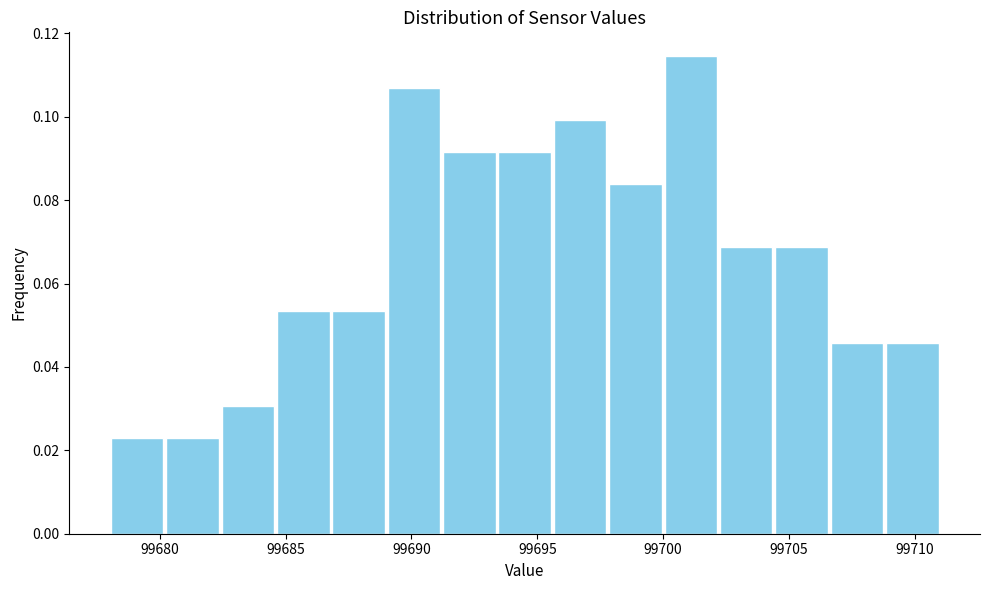

Reading left to right, list every bar in this chart as the range it spans on the x-axis followed by its height. Neither the bar edges nor the heights are printed on the chart, so give them approximately, as read against the axes.

99678.0 to 99680.2: 0.022
99680.2 to 99682.4: 0.022
99682.4 to 99684.6: 0.030
99684.6 to 99686.8: 0.054
99686.8 to 99689.0: 0.054
99689.0 to 99691.2: 0.106
99691.2 to 99693.4: 0.092
99693.4 to 99695.6: 0.092
99695.6 to 99697.8: 0.100
99697.8 to 99700.0: 0.084
99700.0 to 99702.2: 0.114
99702.2 to 99704.4: 0.068
99704.4 to 99706.6: 0.068
99706.6 to 99708.8: 0.046
99708.8 to 99711.0: 0.046